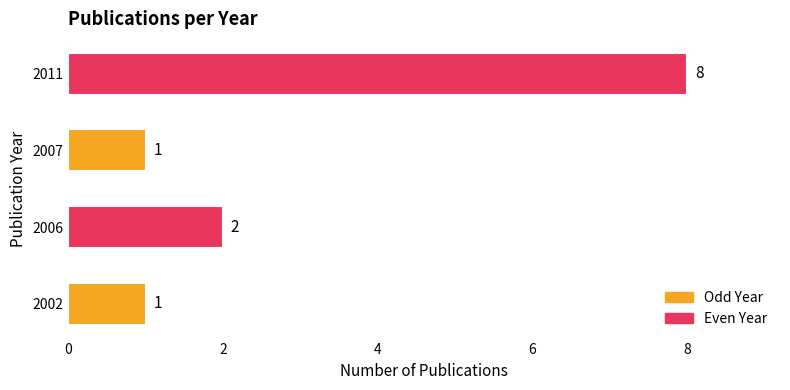

What is the sum of all values?

12